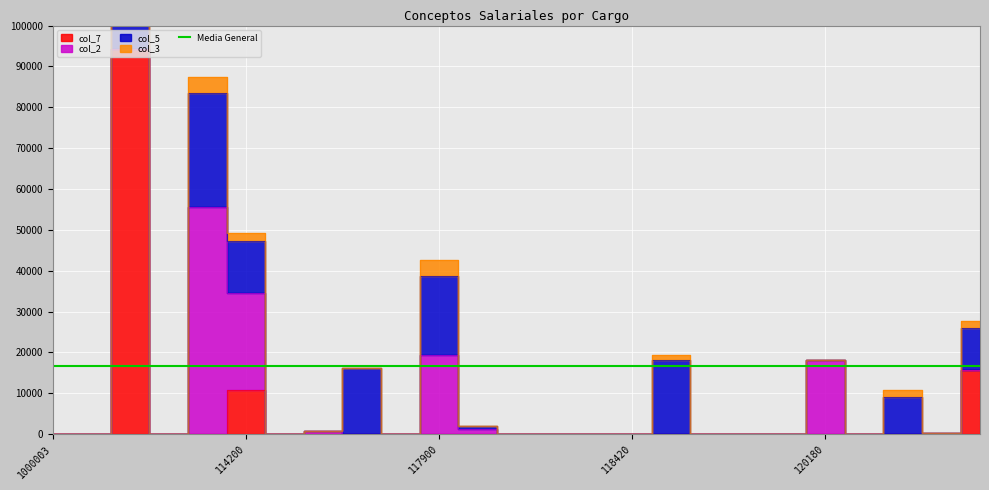

The value of col_5 at 114200 is 12724.3. True or false?

True